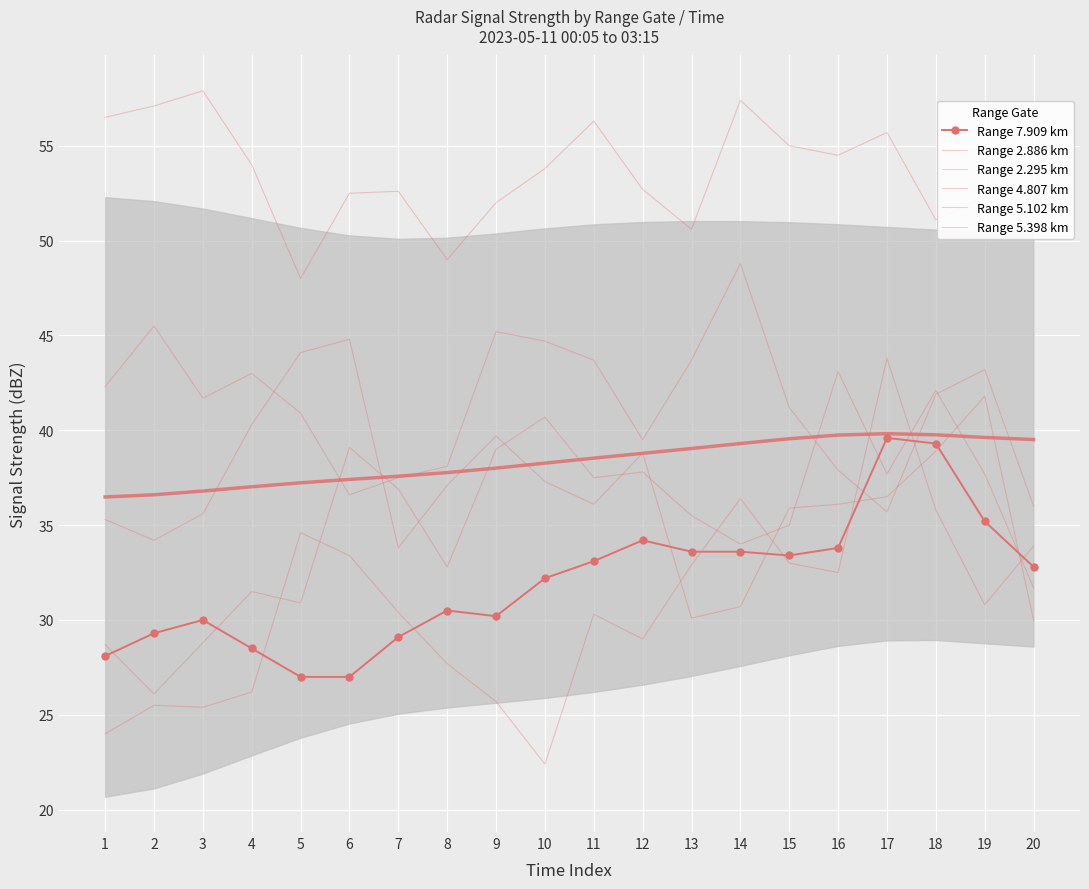

Which series ends up on top after the final intersection of Range 7.909 km and Range 2.295 km?

Range 2.295 km